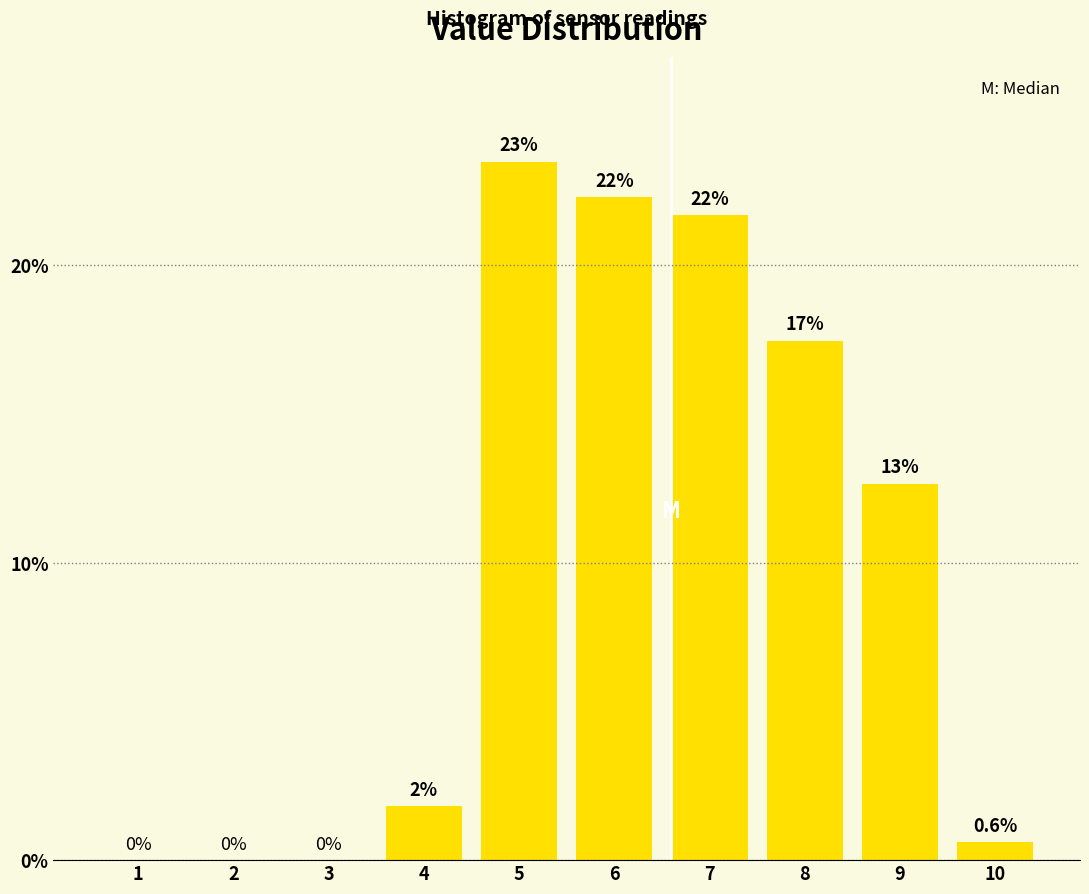

Are the bars horizontal?

No